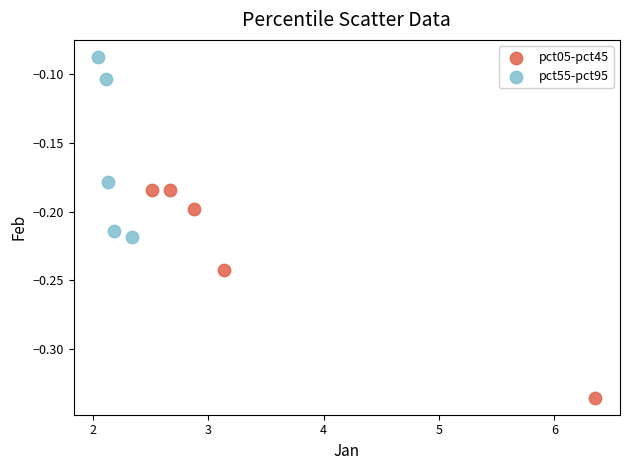

Which series has the widest spread of Y values?

pct05-pct45